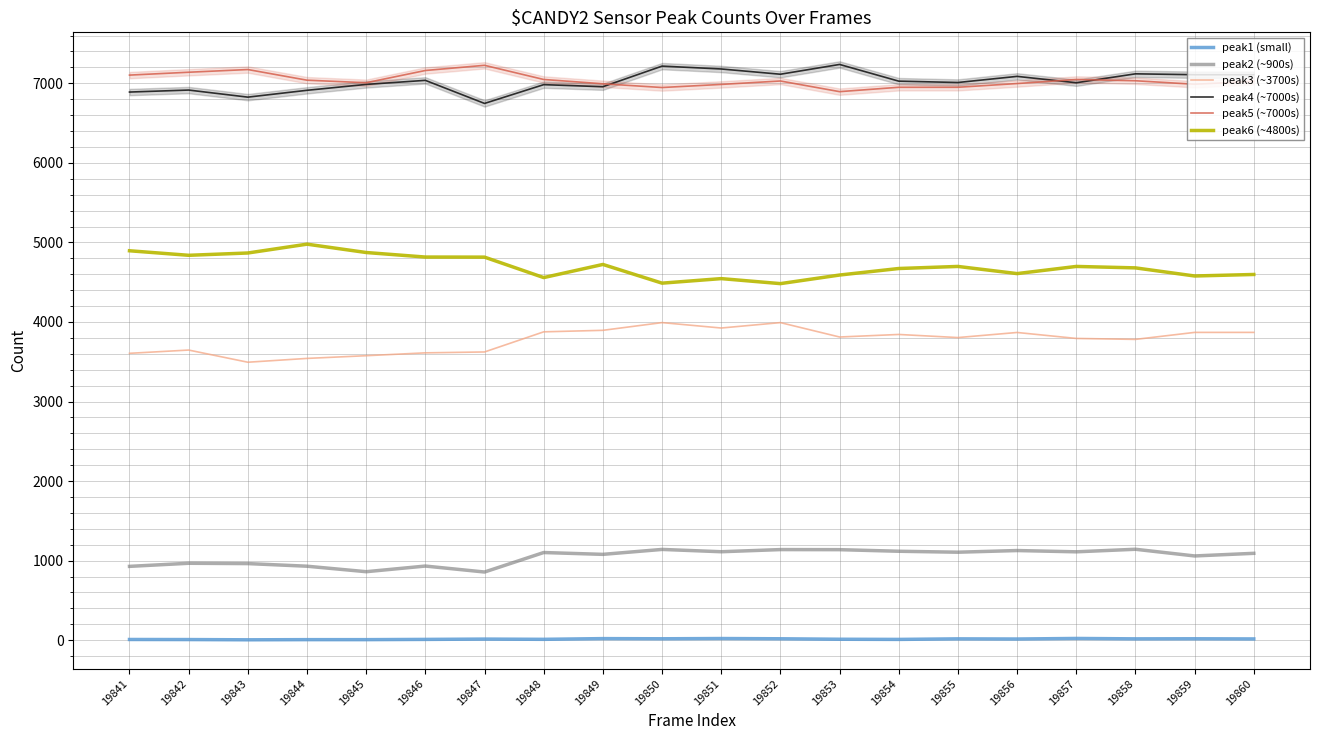

True or false: peak2 (~900s) and peak6 (~4800s) intersect in this chart.

False